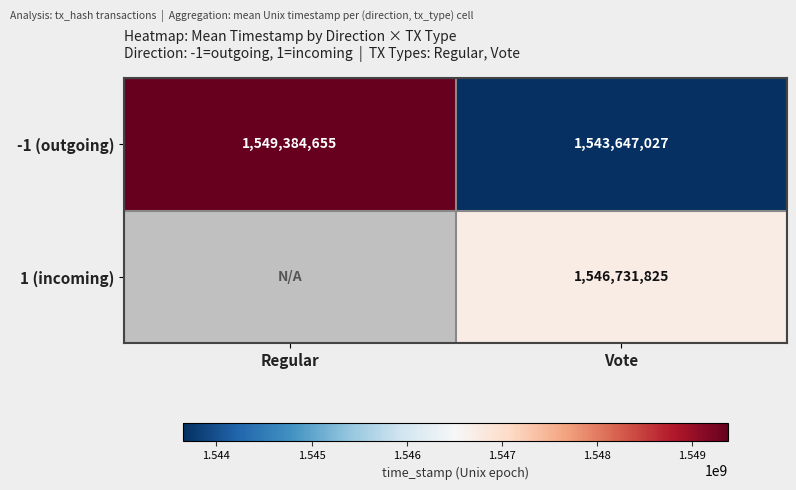

What is the difference between the highest and lowest values at Vote?

3084798